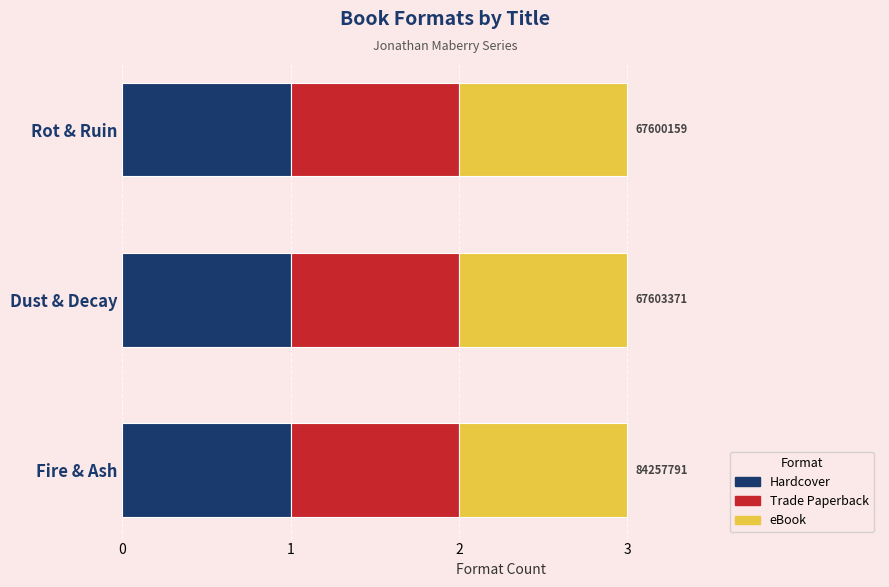

What is the change in value from Dust & Decay to Rot & Ruin?

-3212